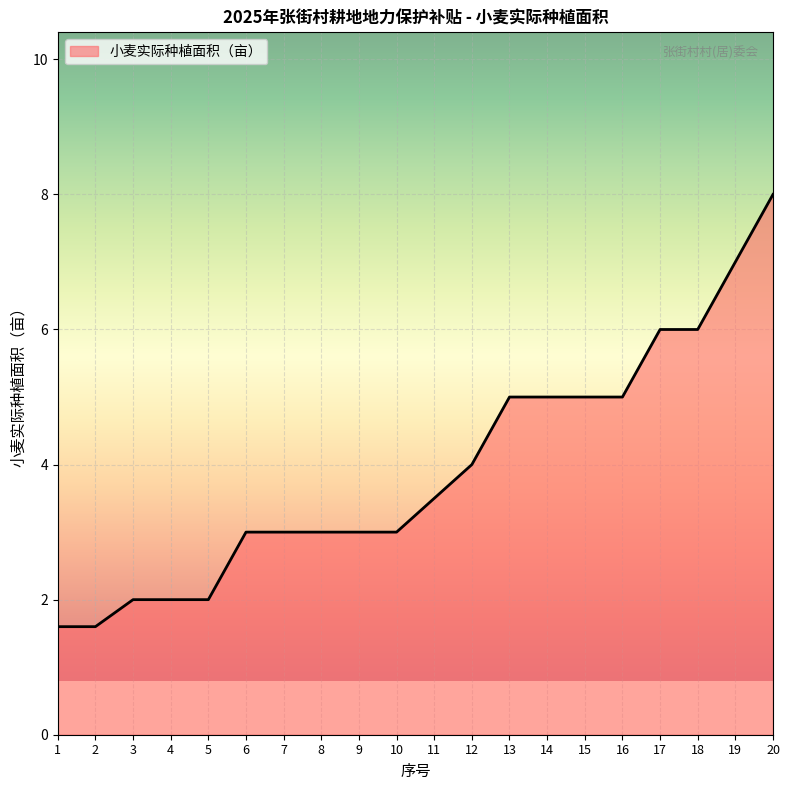

What is the difference between the maximum and minimum values?

6.4